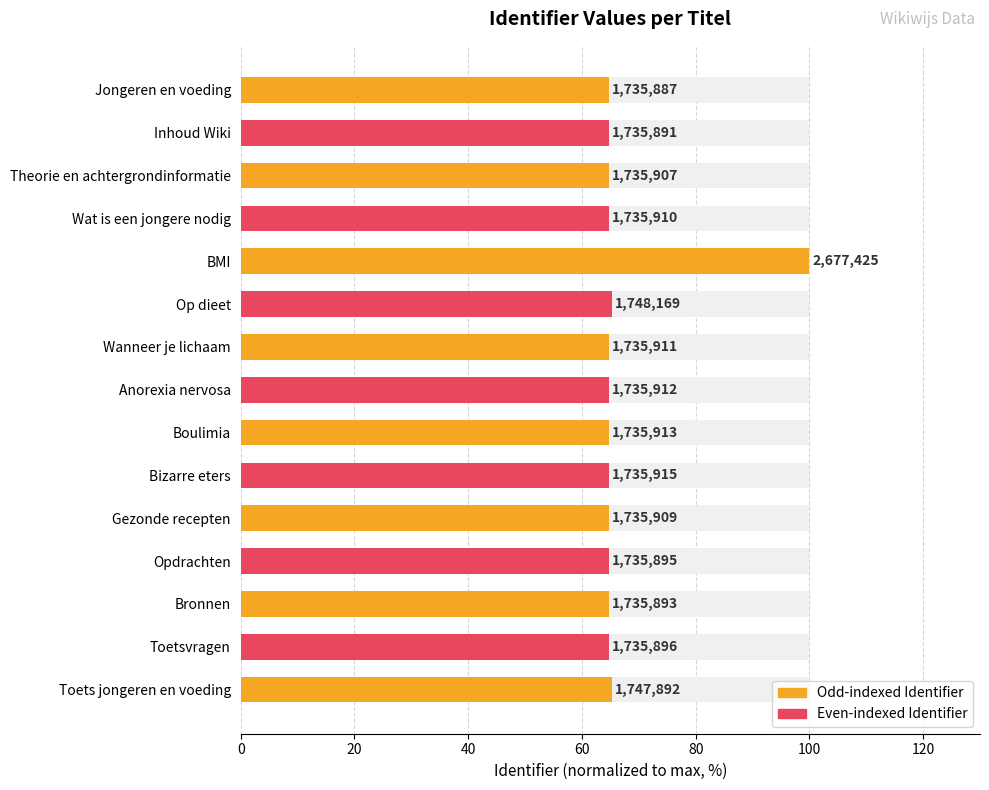

What is the maximum value shown in the chart?

100.0